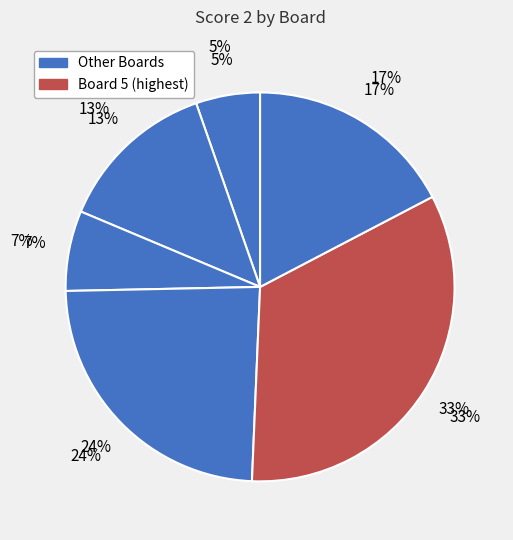

What percentage is the Board 2 slice, to the nearest percent?

13%